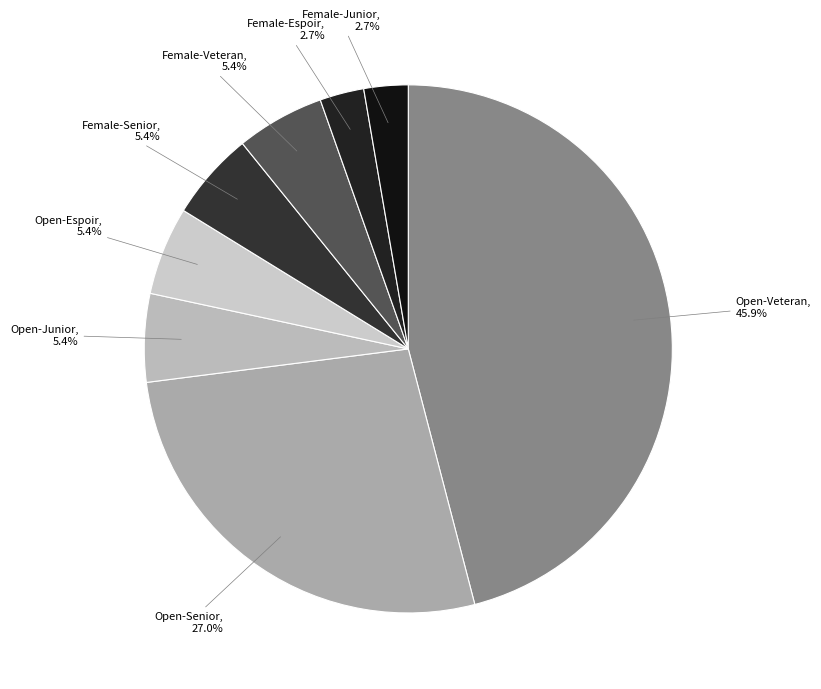

What percentage is NOT represented by Open-Senior?

73.0%